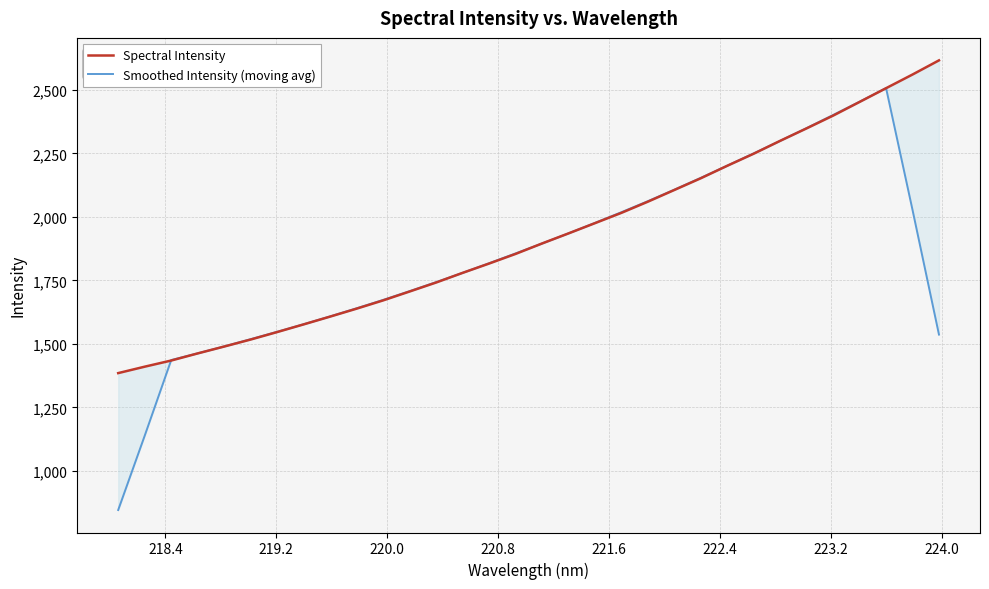

What is the difference between the second highest and second lowest values in the Spectral Intensity series?

1150.4